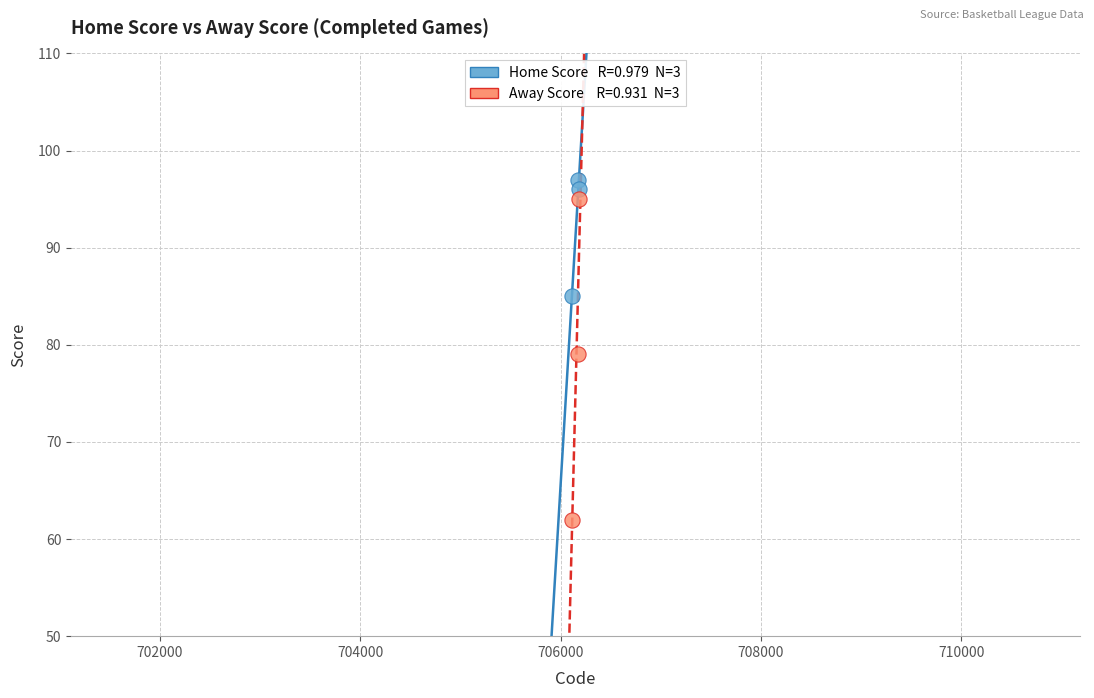

Across all data points, what is the average X value?

706157